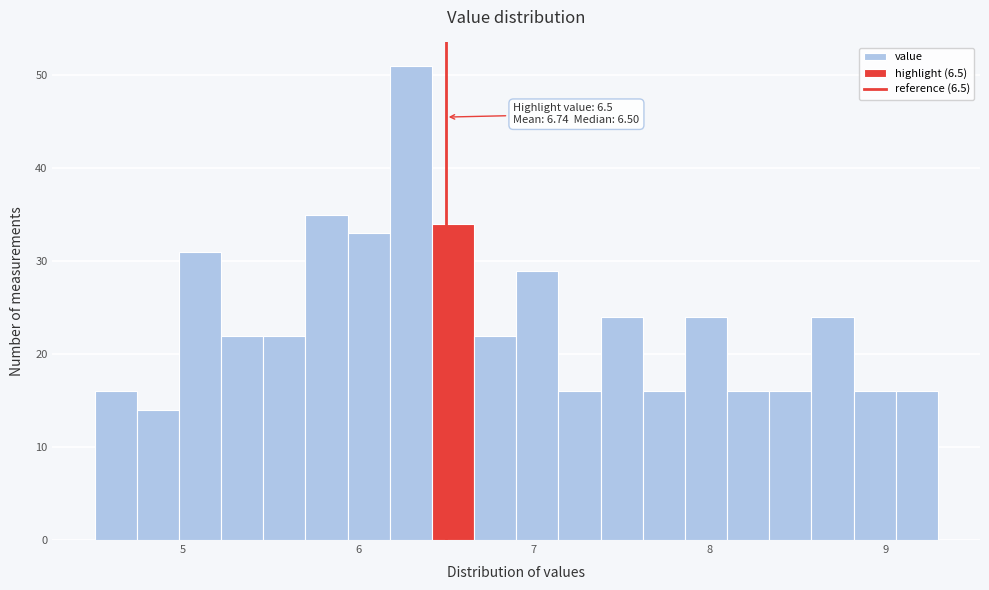

Read against the x-axis, roughly where is the centre of the tallest bar?

6.3